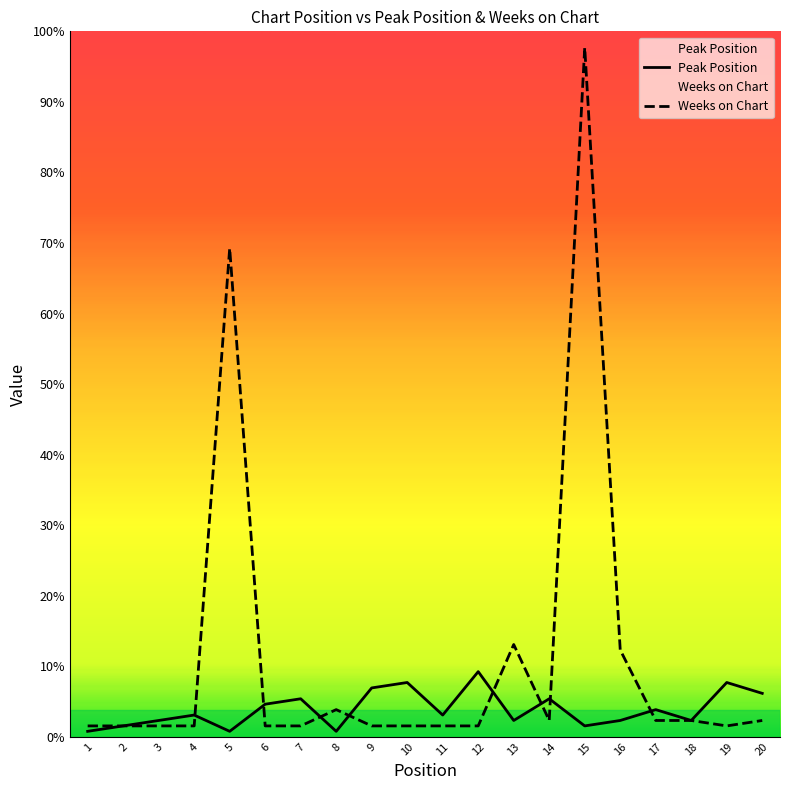

True or false: Weeks on Chart and Peak Position cross at least once.

True